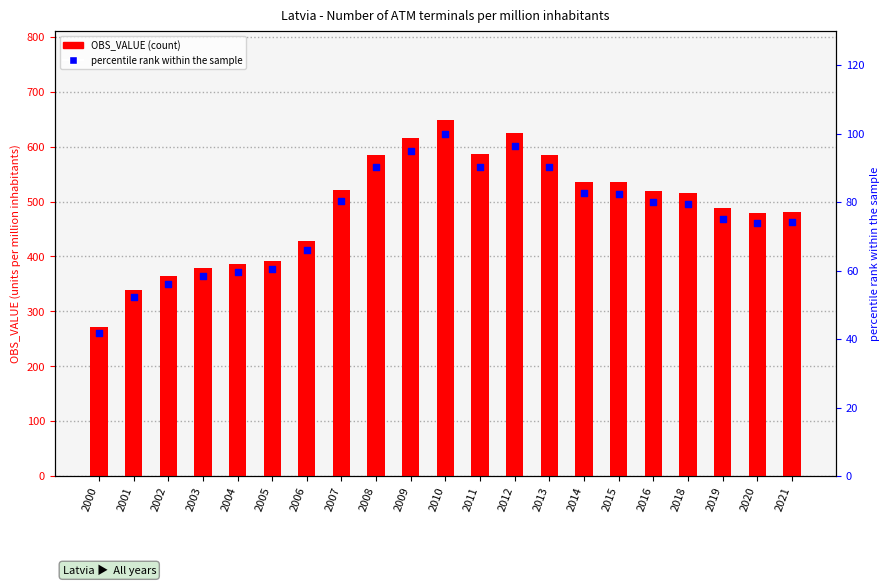

Which series has the largest total across all categories?

OBS_VALUE